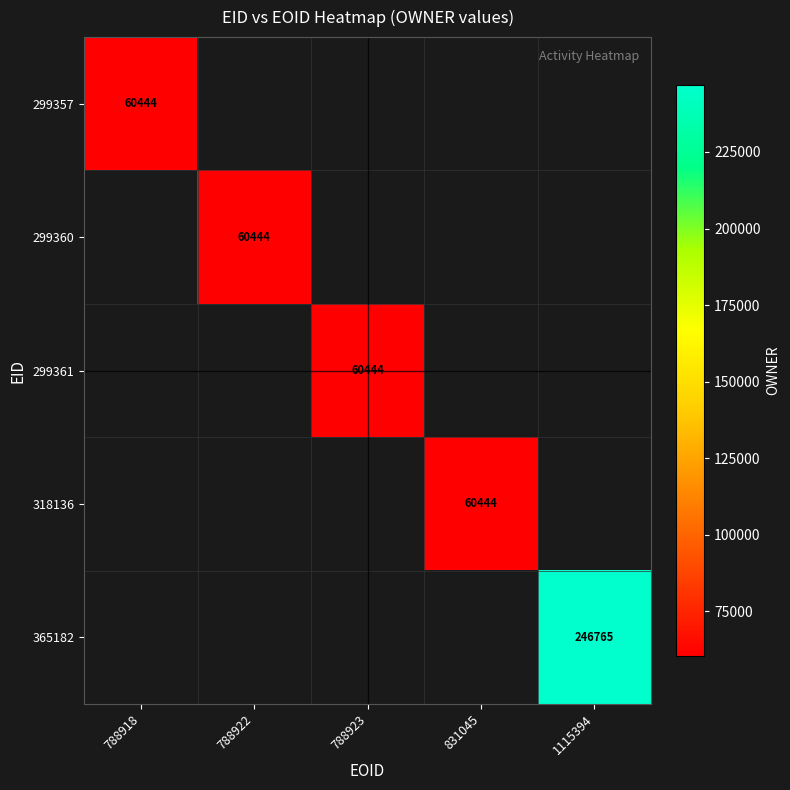

What value does the 299357 series have at 788918?

60444.0